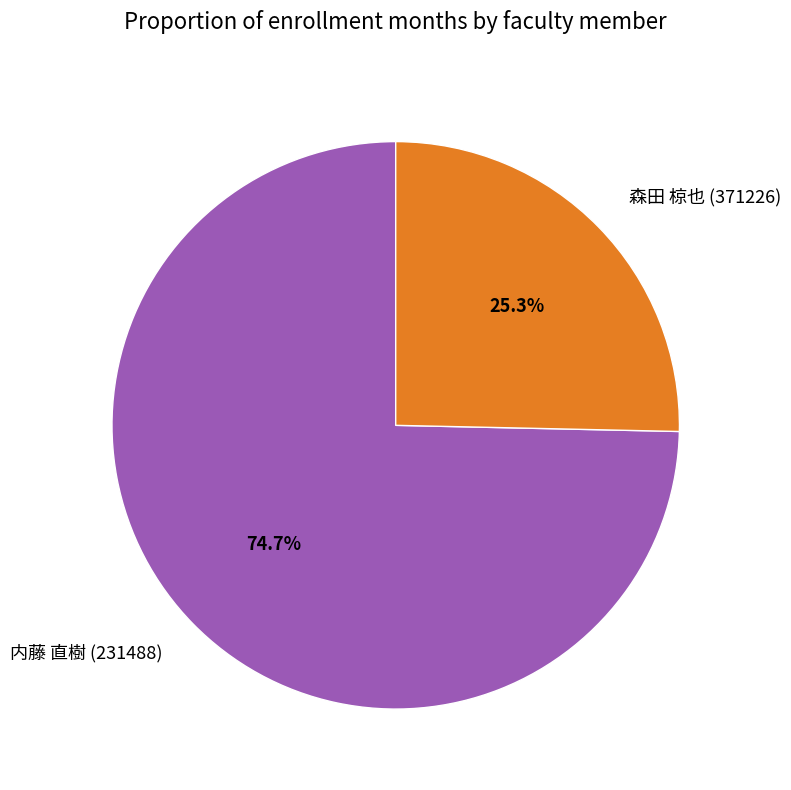

Is there any slice that represents more than half of the pie?

Yes